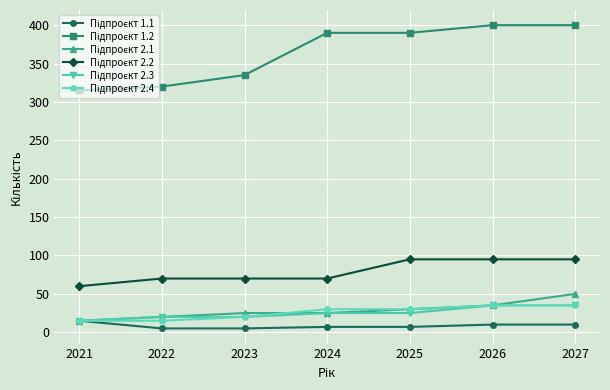

How many data points does each series have?

7